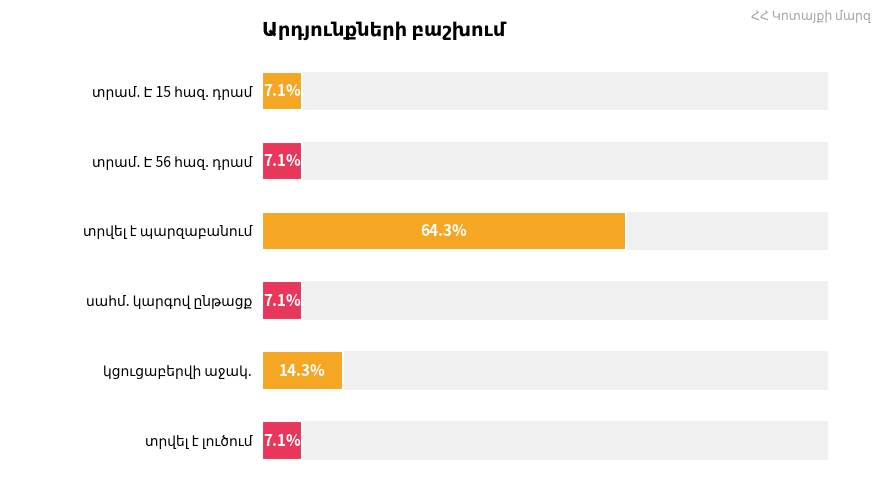

List the labels in order of value, largest first.

տրվել է պարզաբանում, կցուցաբերվի աջակ., տրամ. Է 15 հազ. դրամ, տրամ. Է 56 հազ. դրամ, սահմ. կարգով ընթացք, տրվել է լուծում